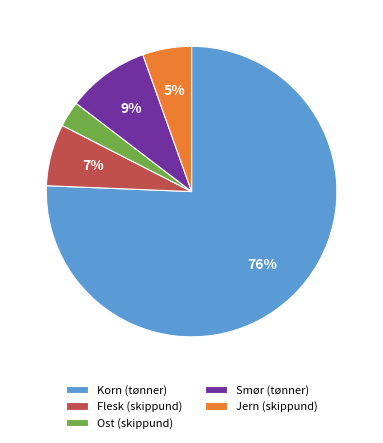

Rank the categories by value from highest to lowest.

Korn (tønner), Smør (tønner), Flesk (skippund), Jern (skippund), Ost (skippund)